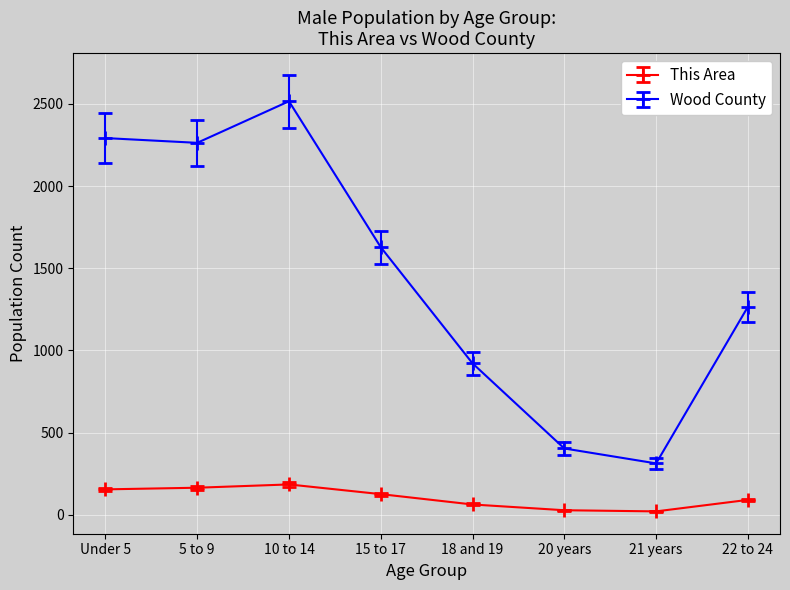

What is the sum of all This Area values?

826